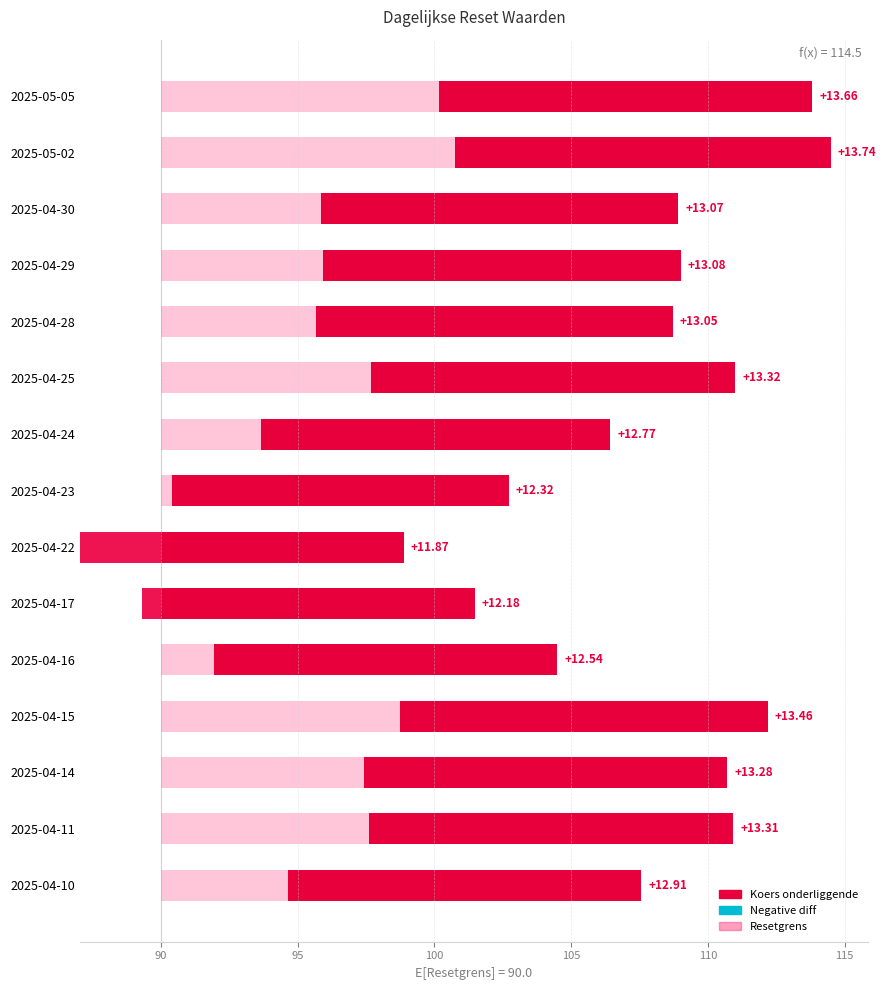

What is the sum of all Koers onderliggende values?

194.6